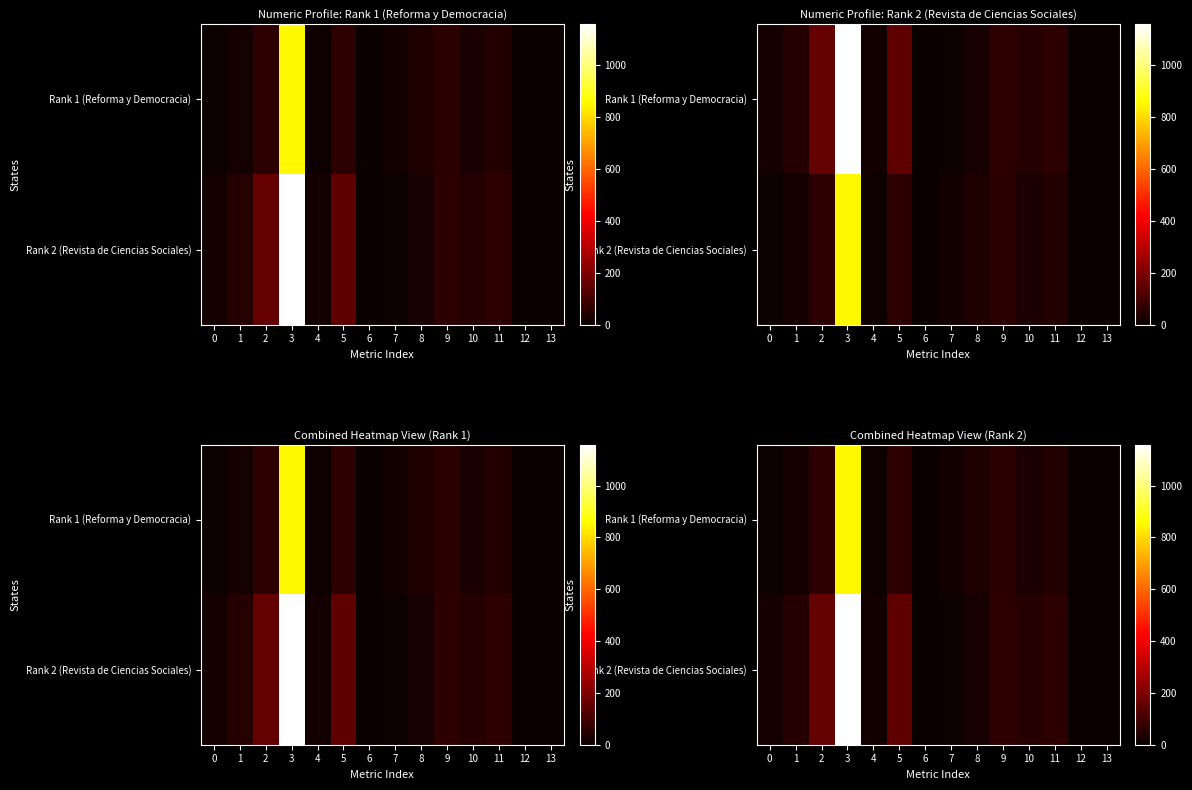

At how many categories does at least one series exceed 195?

1